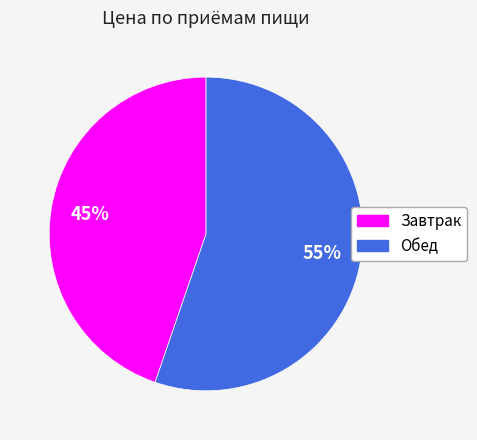

What is the smallest slice in the pie chart?

Завтрак